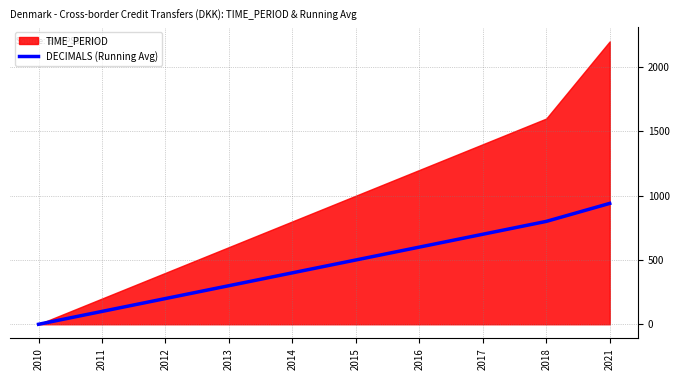

Which has a higher value, 2013 or 2015?

2015